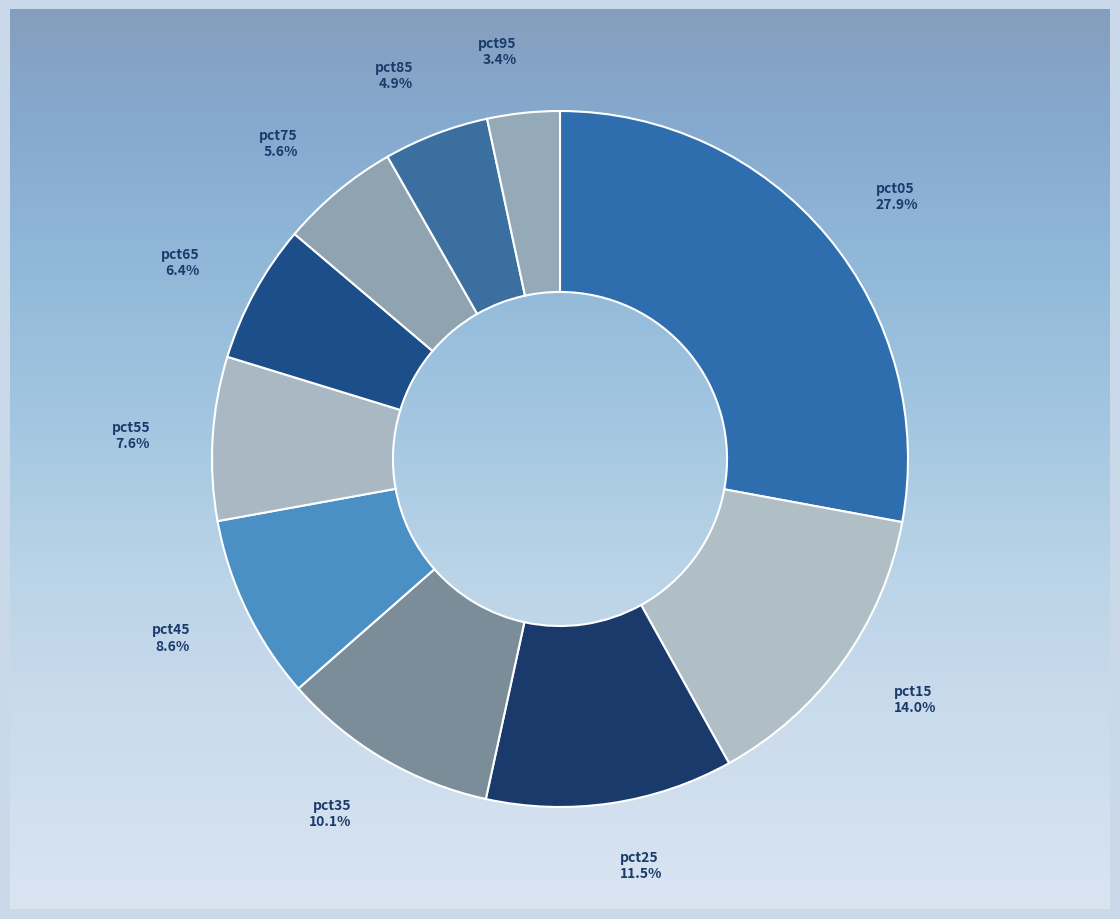

What percentage do pct75 and pct85 together represent?

10.5%